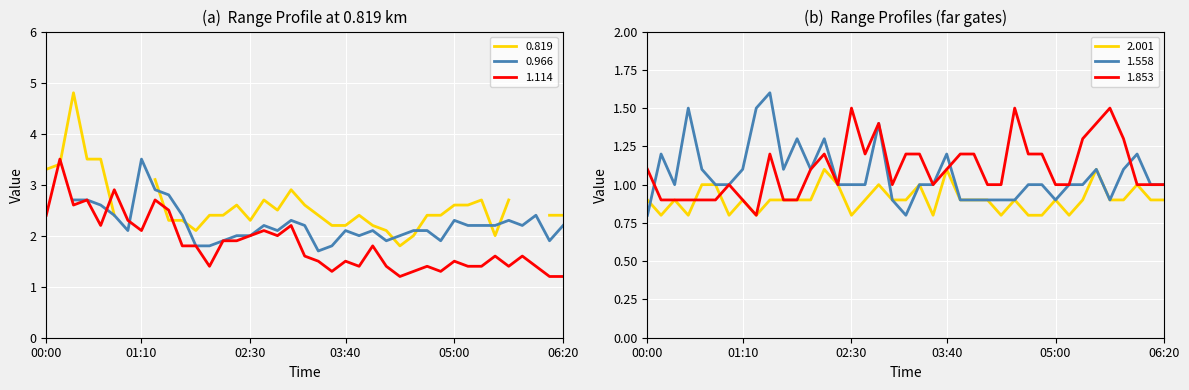

After their last crossing, which series has the higher values: 2.001 or 1.558?

1.558